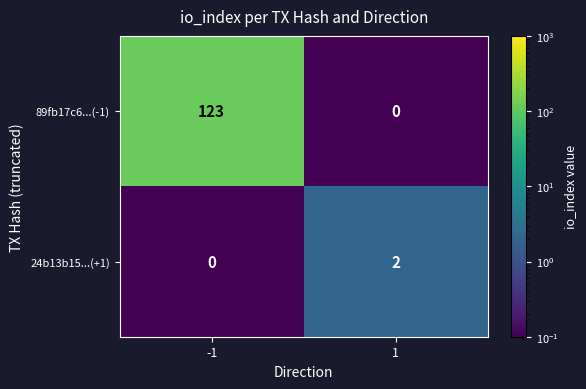

What is the total value across all series at 1?

2